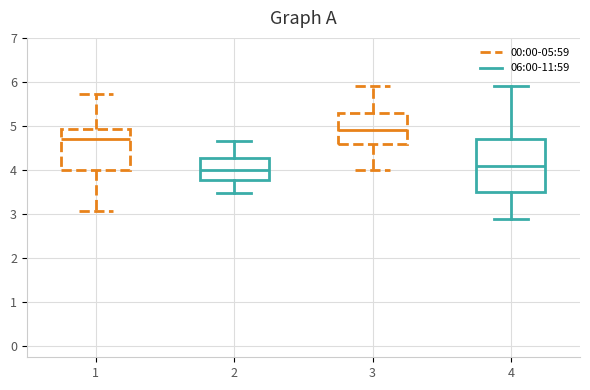

Where does the upper whisker of the box at x = 4 end on the y-axis? The values are not printed on the chart, so give them approximately, as read against the axis.

5.9